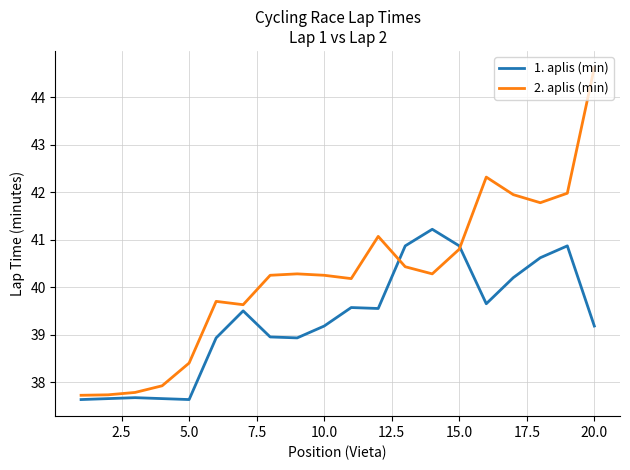

What are all the series names shown in the legend?

1. aplis (min), 2. aplis (min)